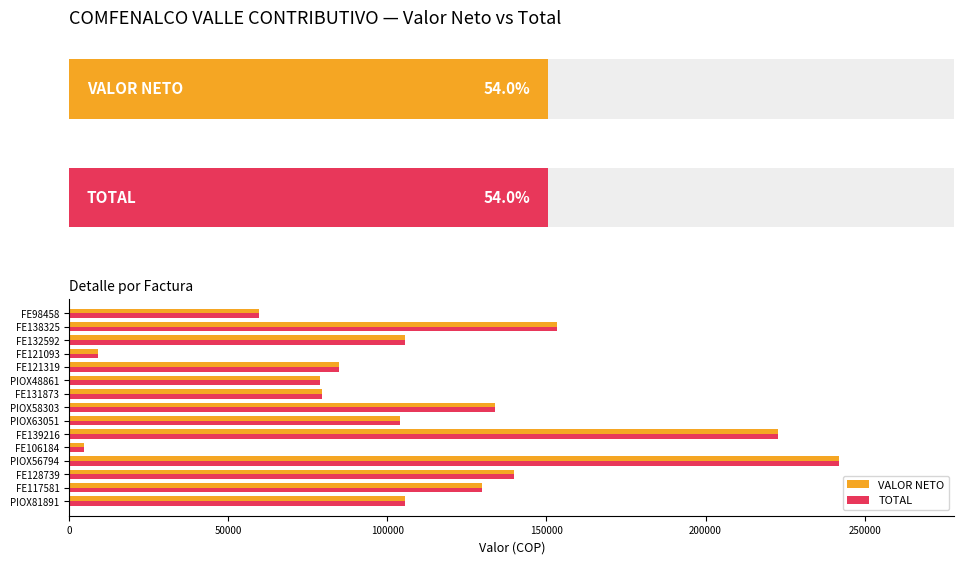

Which series has the largest total across all categories?

VALOR NETO